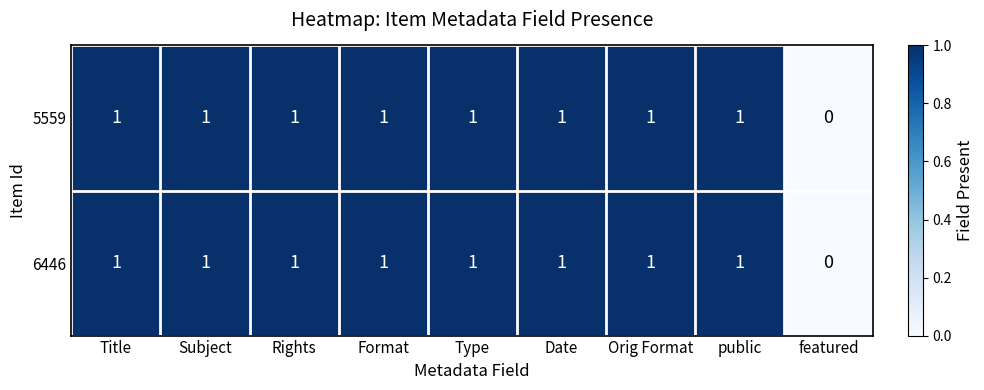

Reading left to right, what are all the values shown in this chart?

5559: Title=1	Subject=1	Rights=1	Format=1	Type=1	Date=1	Orig Format=1	public=1	featured=0
6446: Title=1	Subject=1	Rights=1	Format=1	Type=1	Date=1	Orig Format=1	public=1	featured=0